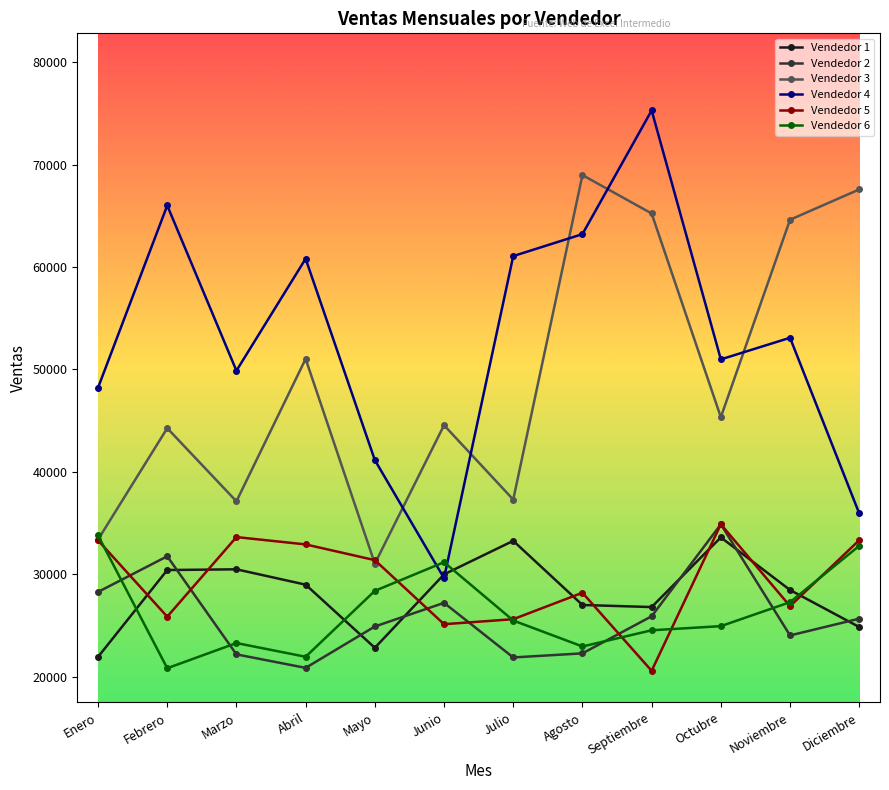

What is the difference between the highest and lowest values at Enero?

26273